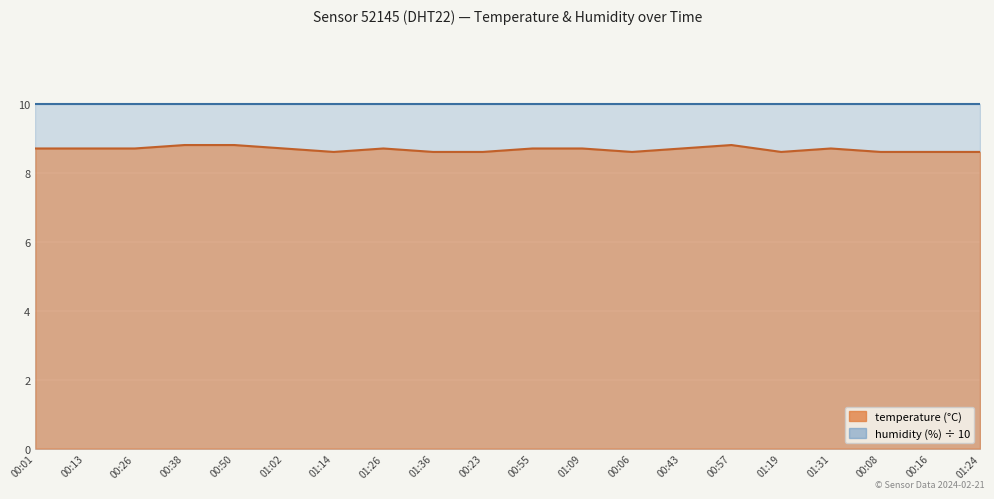

What is the label of the 5th point from the right?

01:19